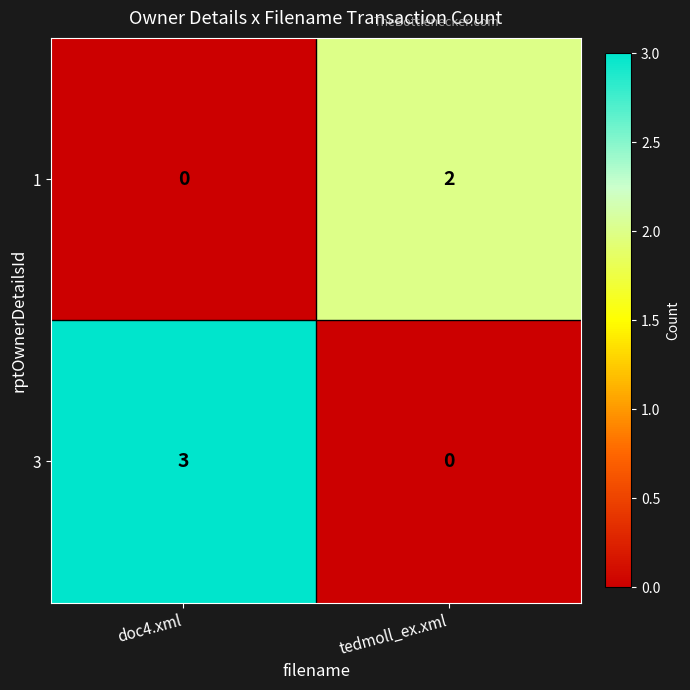

Which series changed the most between doc4.xml and tedmoll_ex.xml?

3